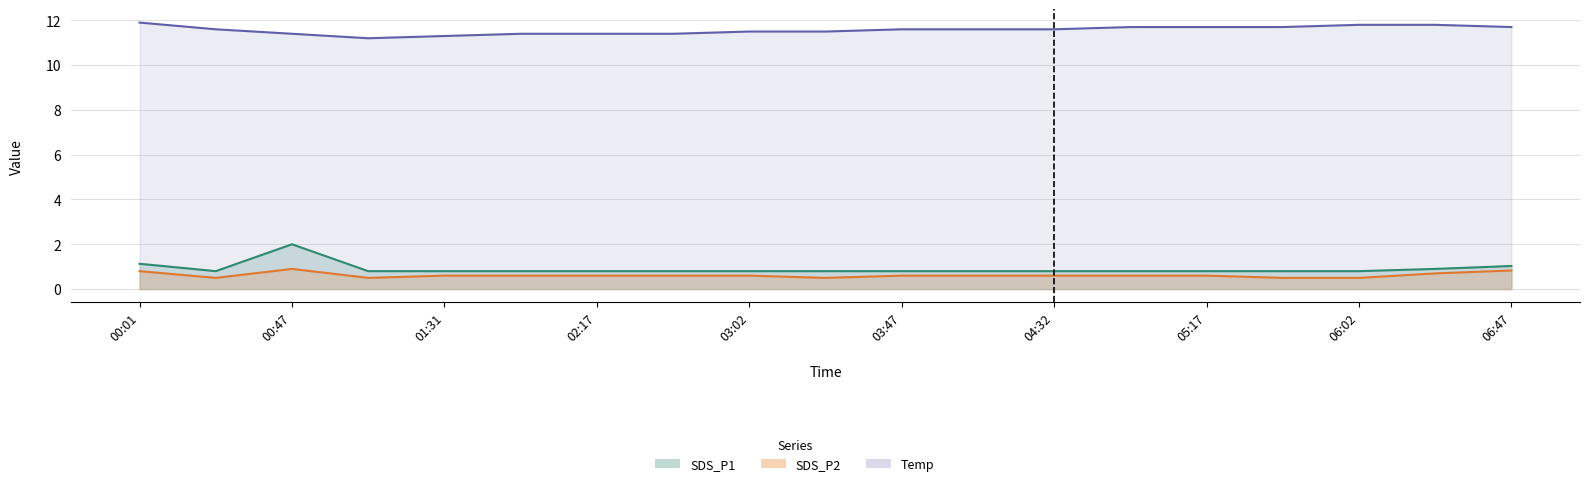

Count the SDS_P2 values in the range 0 to 1.

19